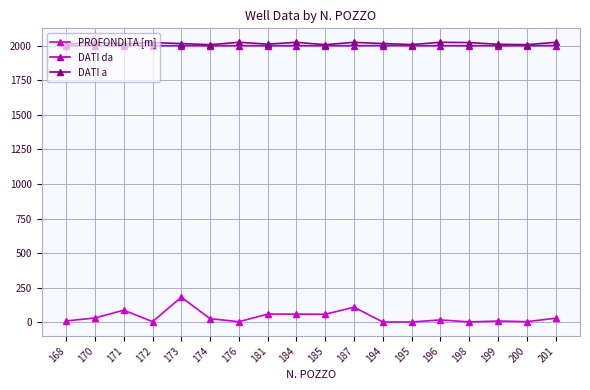

What is the value of the DATI da point at the 4th from the left?

1999.0